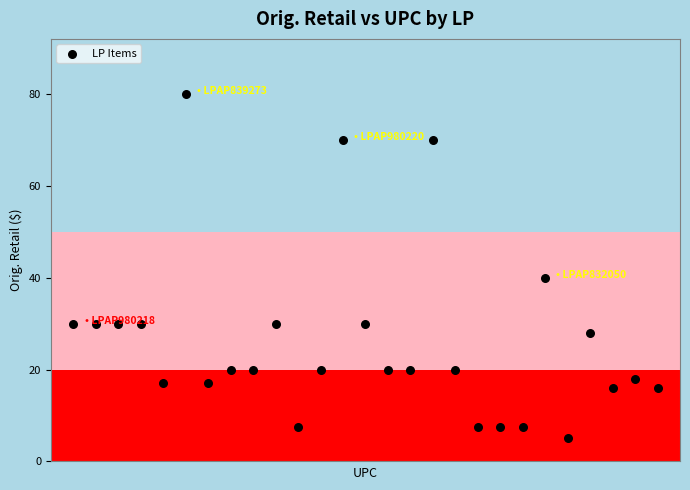

What Y value in the scatter plot is closest to 42?

40.0